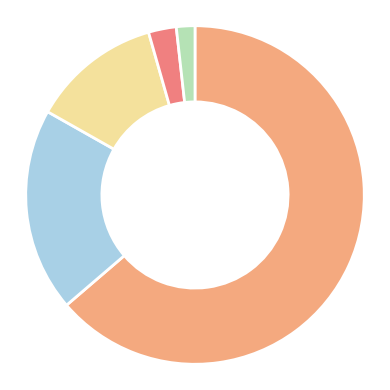

Is there any slice that represents more than half of the pie?

Yes